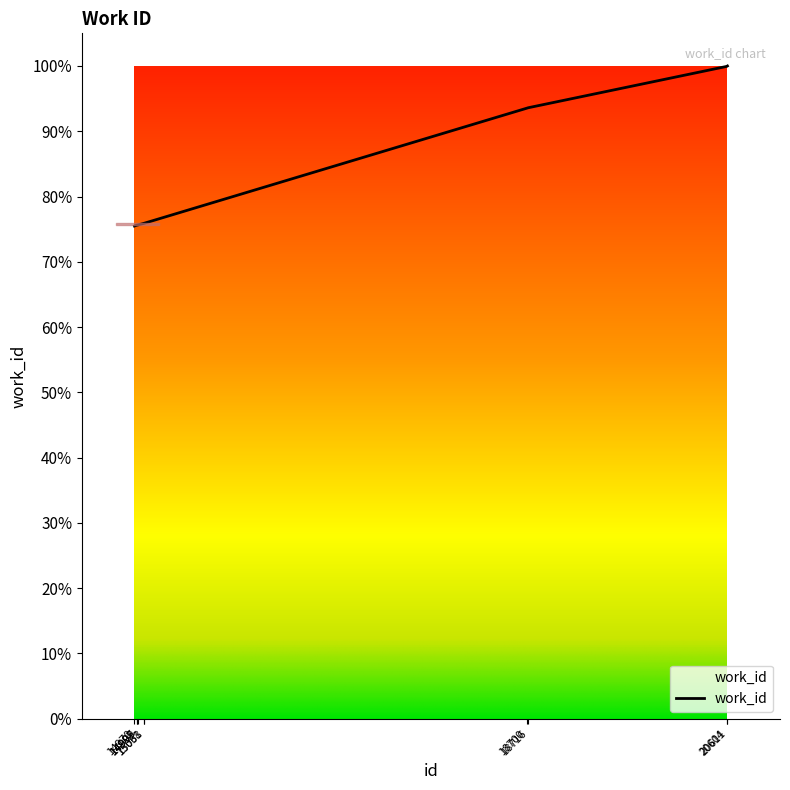

Is this an area chart (filled region under the line)?

Yes